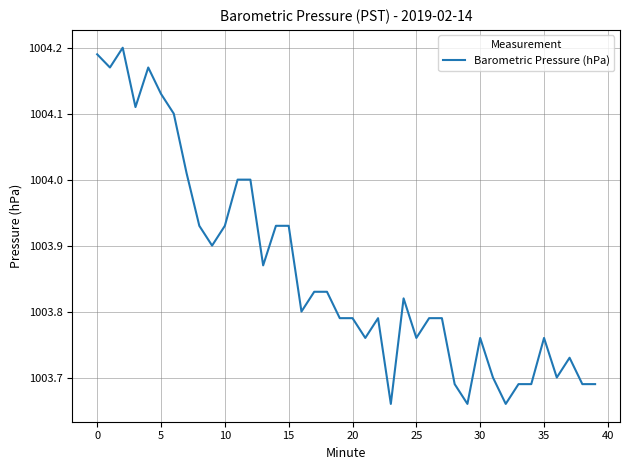

What is the difference between the maximum and minimum values?

0.5